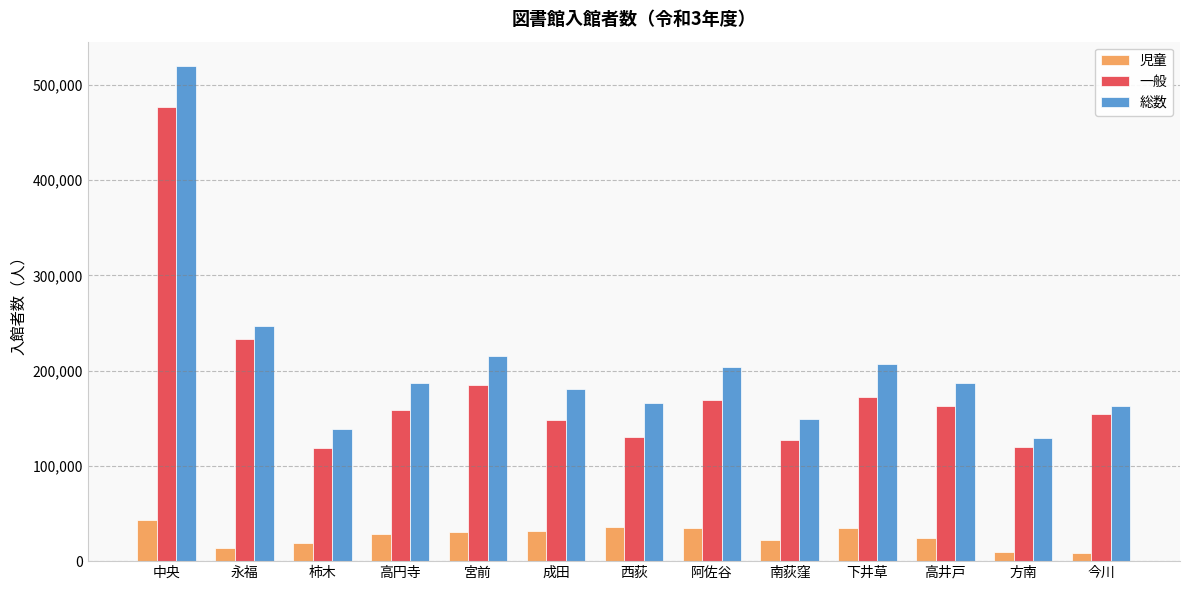

What are all the series names shown in the legend?

児童, 一般, 総数